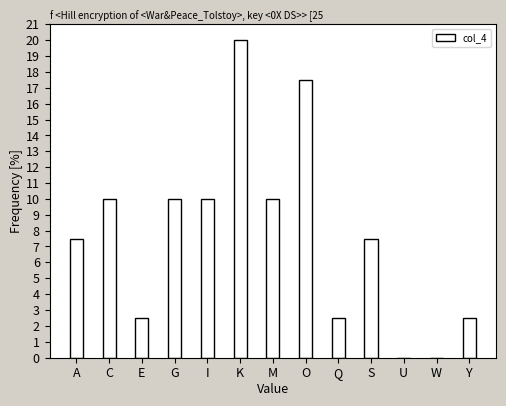

Reading right to left, list all the values displayed in this chart.

Y=2.5	W=0.0	U=0.0	S=7.5	Q=2.5	O=17.5	M=10.0	K=20.0	I=10.0	G=10.0	E=2.5	C=10.0	A=7.5